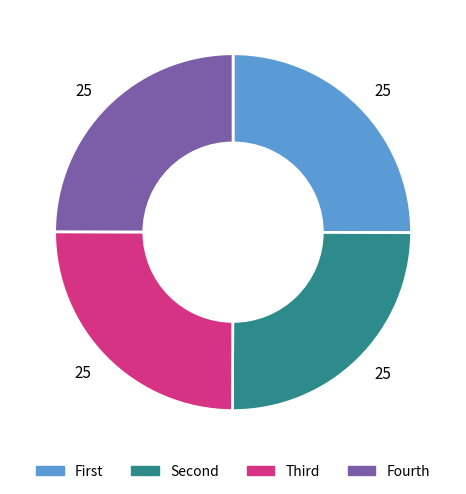

Is there any slice that represents more than half of the pie?

No